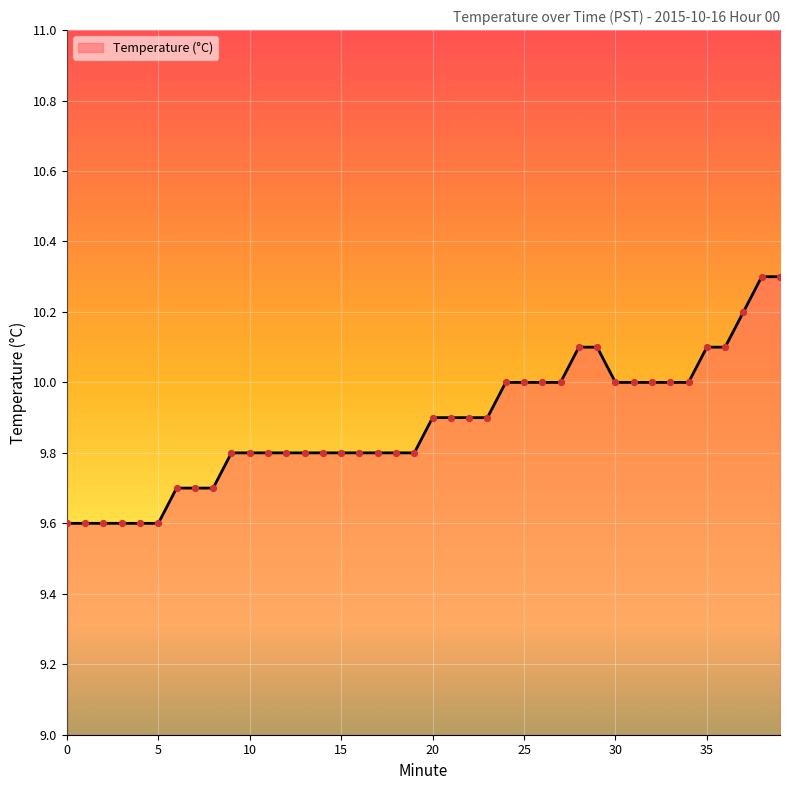

What is the difference between the maximum and minimum values?

0.7